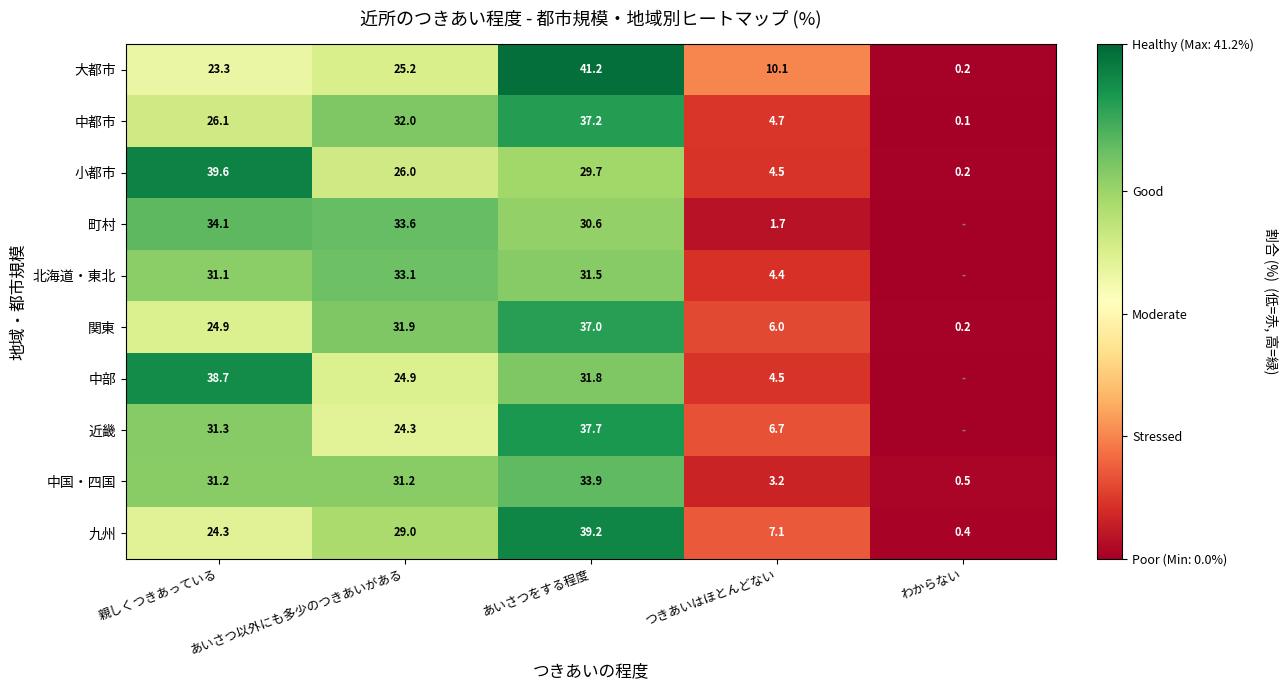

At which label does 関東 first exceed 24?

親しくつきあっている